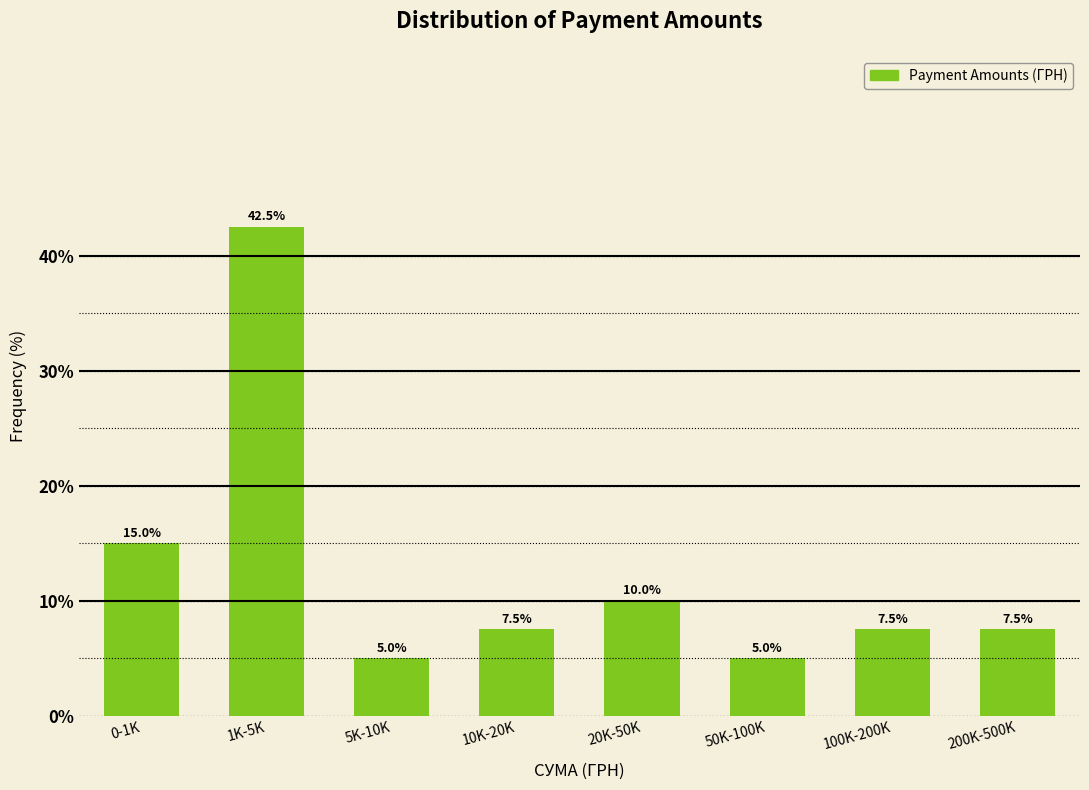

Reading left to right, extract all data points from this chart.

15.0	42.5	5.0	7.5	10.0	5.0	7.5	7.5